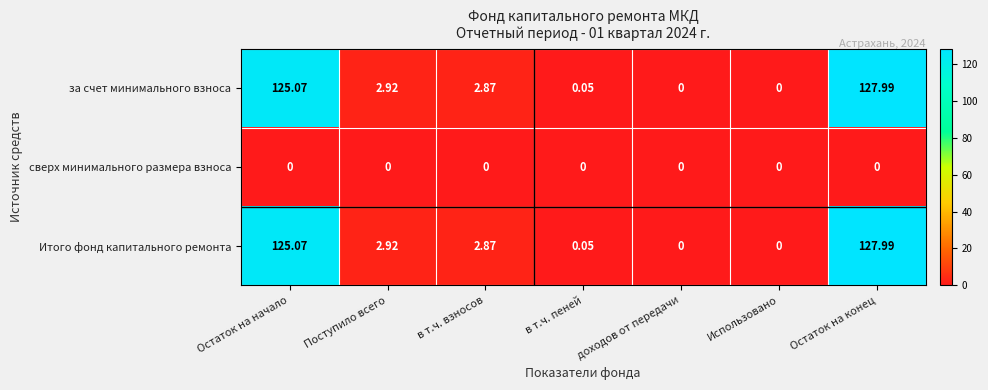

At which category is the sum across all series the highest?

Остаток на конец